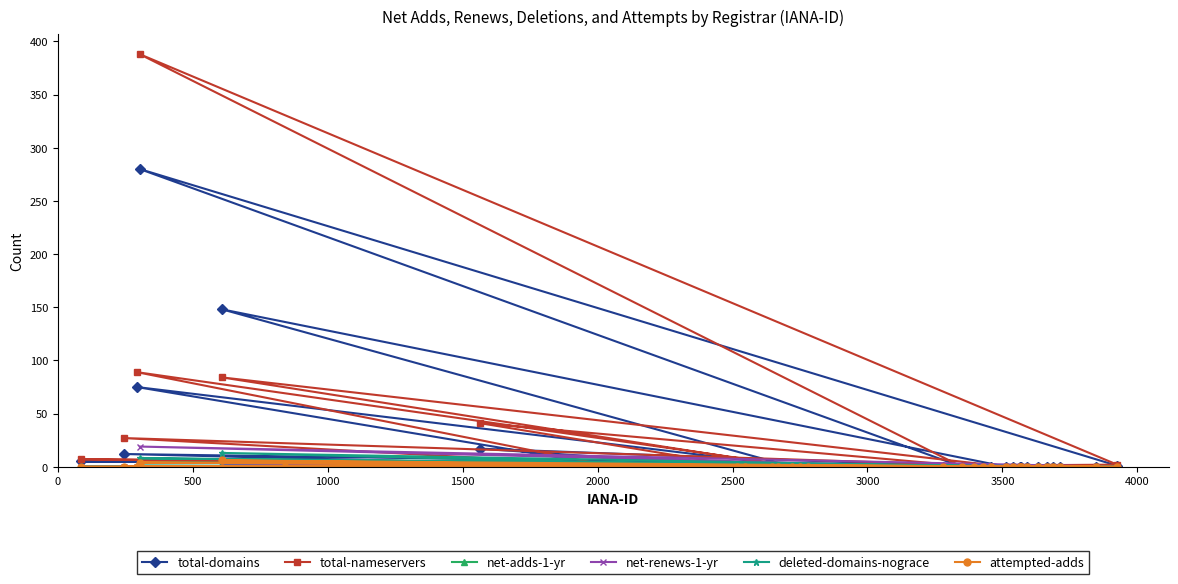

Which series has the largest range (max minus min)?

total-nameservers